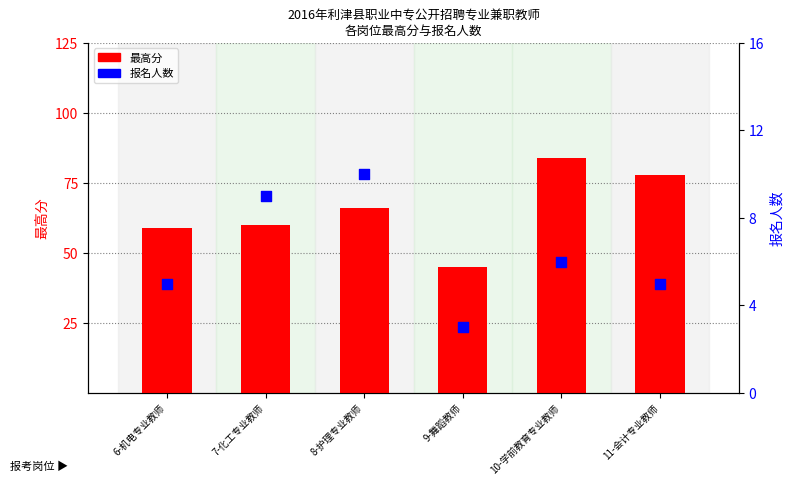

Is the value of 报名人数 at 11-会计专业教师 greater than the value of 最高分 at 7-化工专业教师?

No